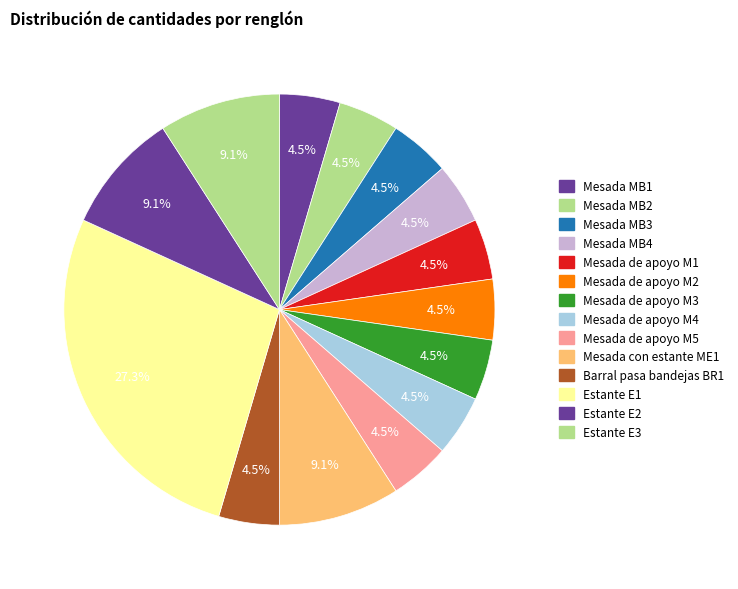

Is the sum of Mesada de apoyo M5 and Mesada con estante ME1 greater than half?

No